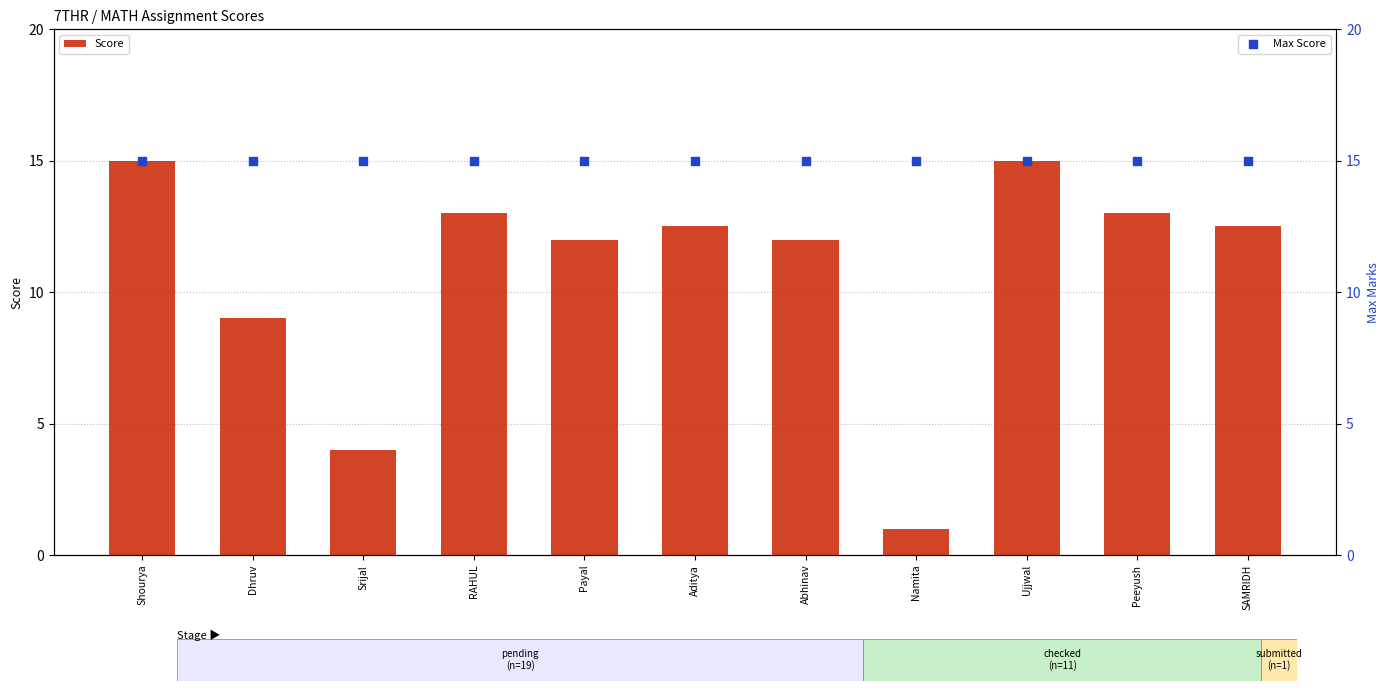

Which series has the largest total across all categories?

Max Score